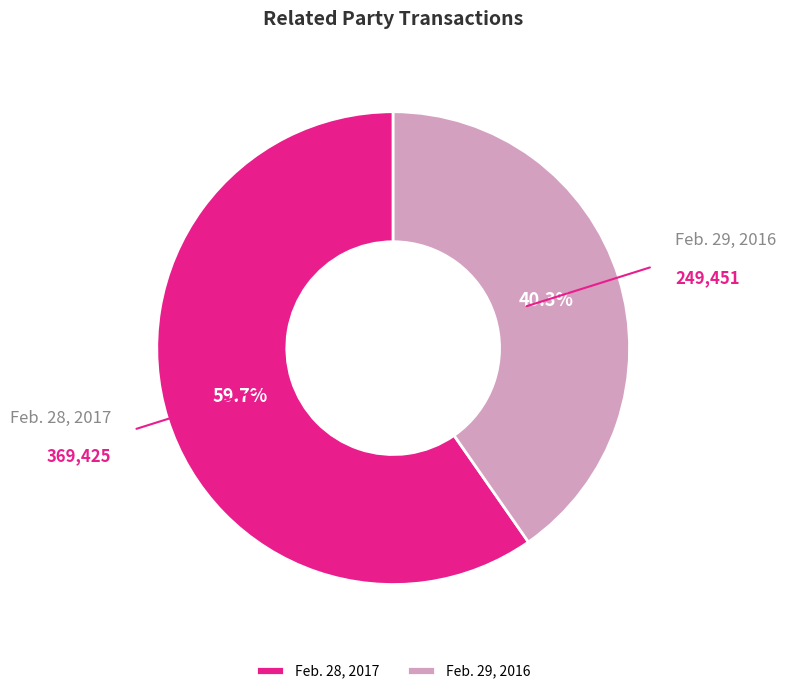

Combined, what portion of the pie is Feb. 29, 2016 and Feb. 28, 2017?

100.0%